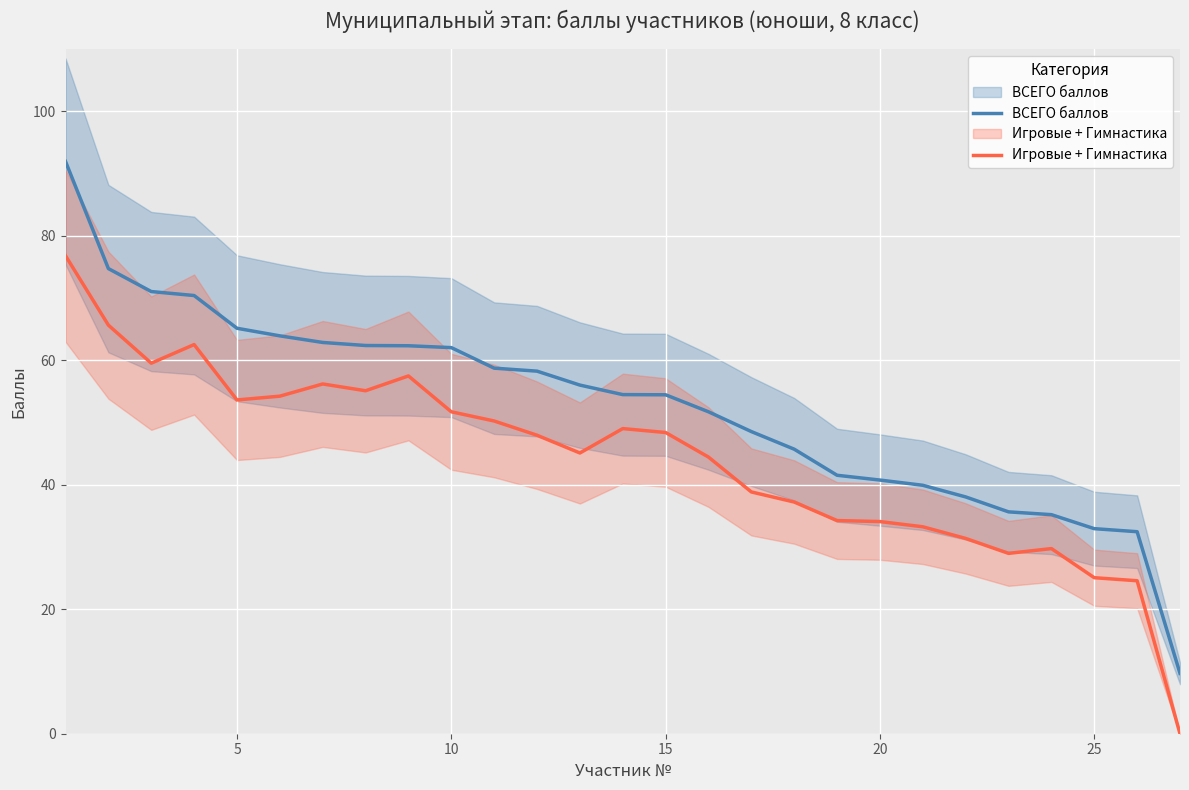

Is this an area chart (filled region under the line)?

No